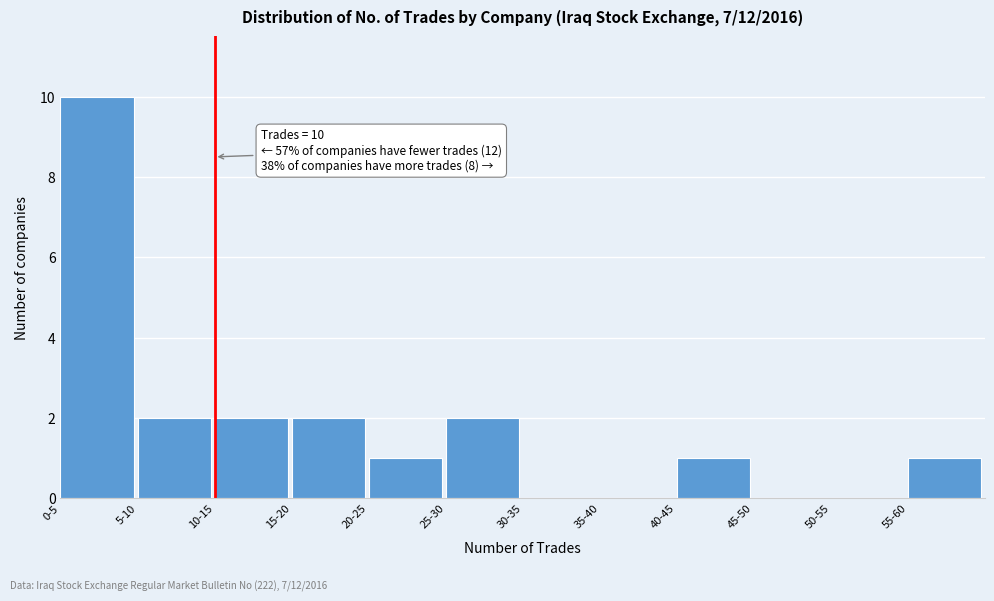

Reading right to left, list all the values displayed in this chart.

55-60=1	50-55=0	45-50=0	40-45=1	35-40=0	30-35=0	25-30=2	20-25=1	15-20=2	10-15=2	5-10=2	0-5=10